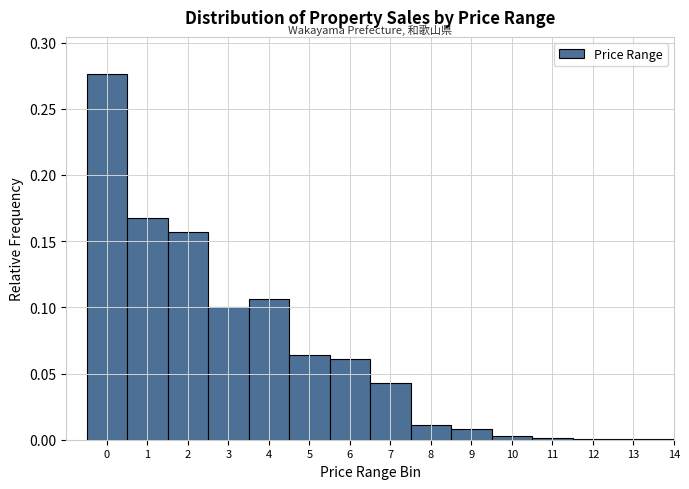

The chart shows a value of 0.2 at 3. True or false?

False